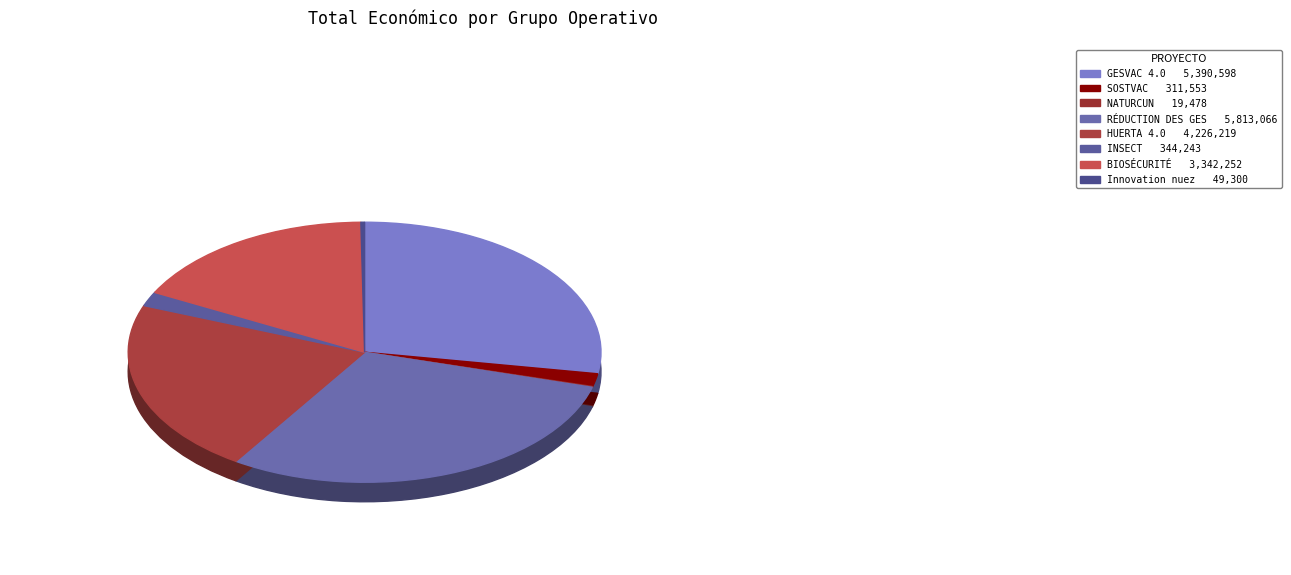

How many segments does this pie chart have?

8